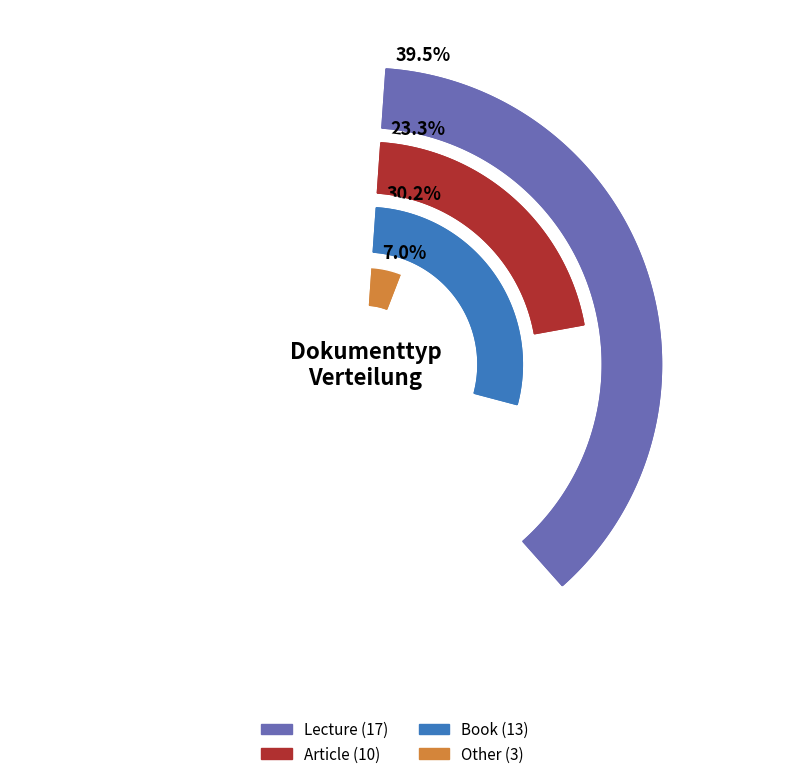

Is it true that Book is 22% of the pie?

False